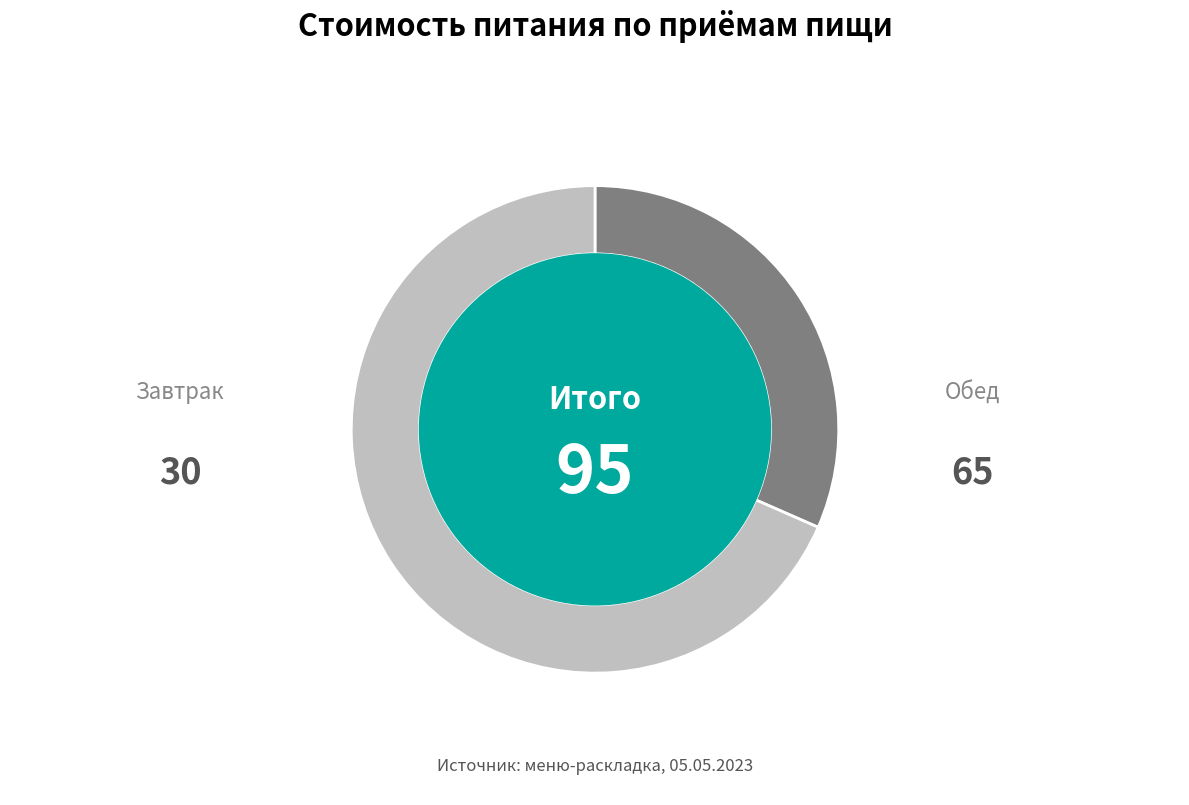

What is the change in value from Завтрак to Обед?

+35